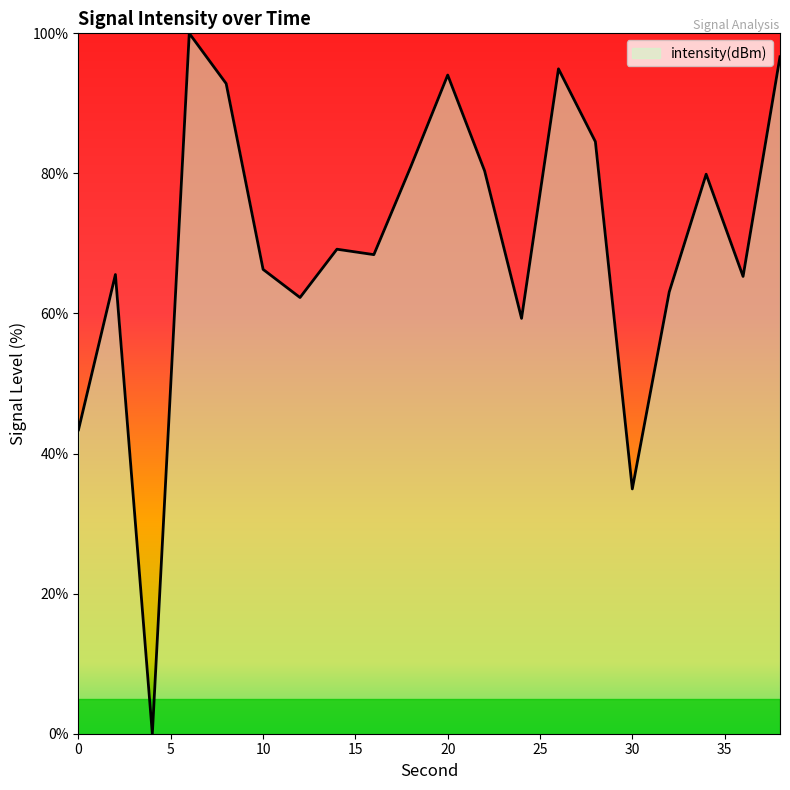

What is the maximum value shown in the chart?

100.0